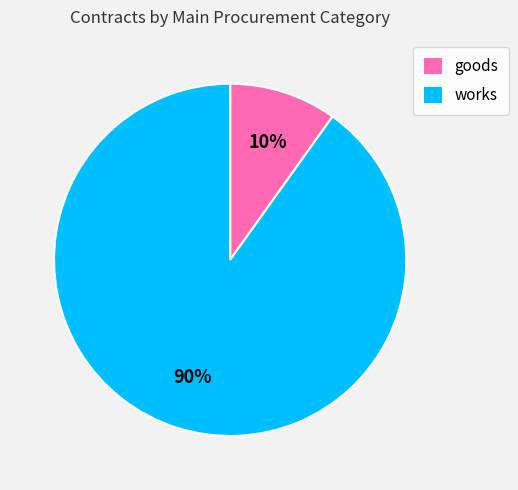

Is works the majority of the pie?

Yes